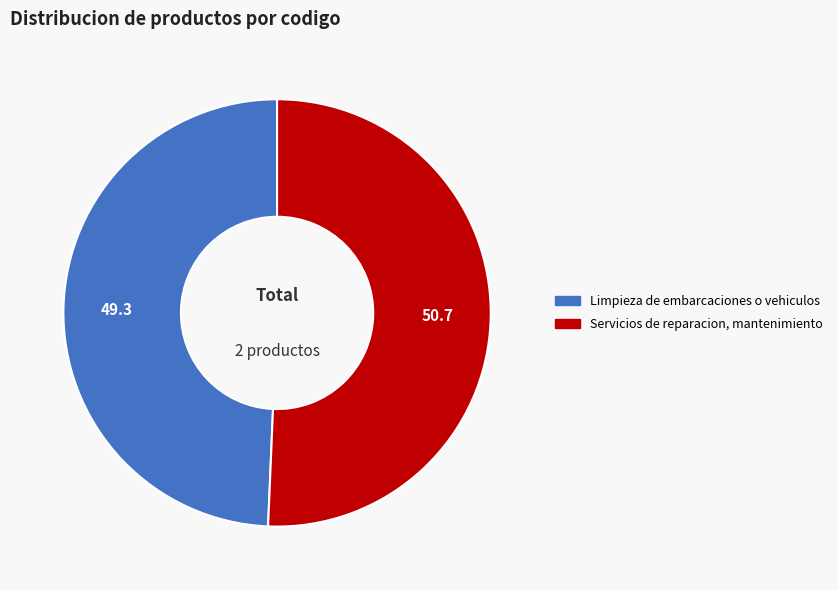

What is the largest slice in the pie chart?

Servicios de reparacion, mantenimiento